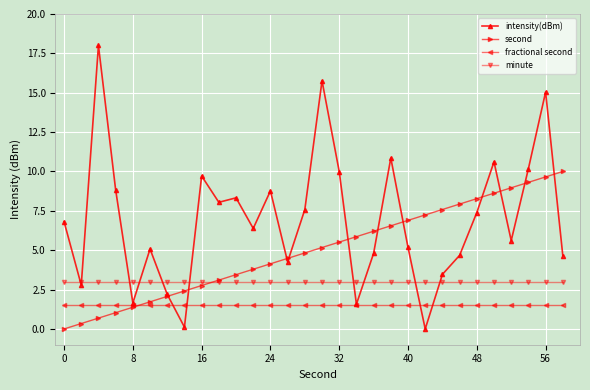

What is the value of the intensity(dBm) point at the 19th from the left?

4.8